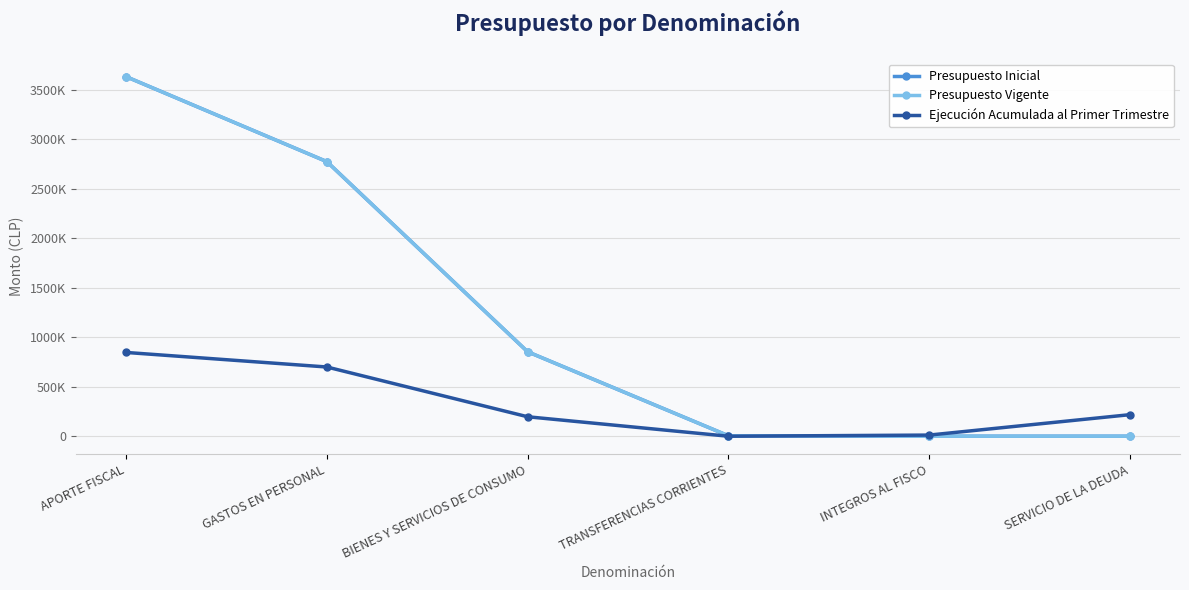

Which series has the largest total across all categories?

Presupuesto Inicial